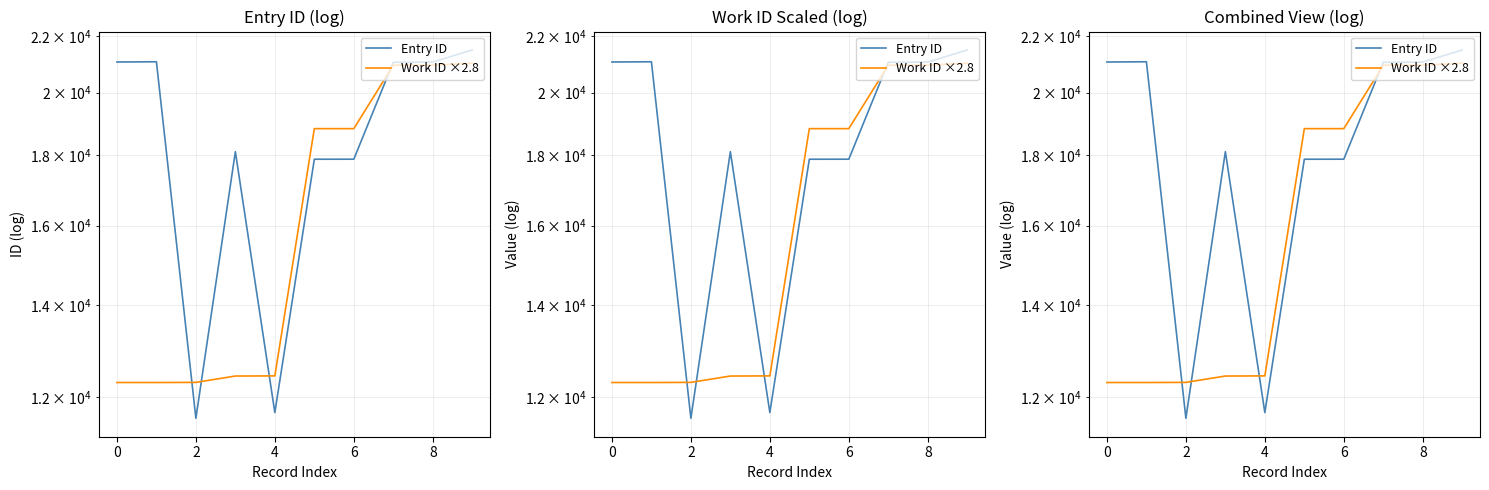

How many intersections are there between Work ID ×2.8 and Entry ID?

4